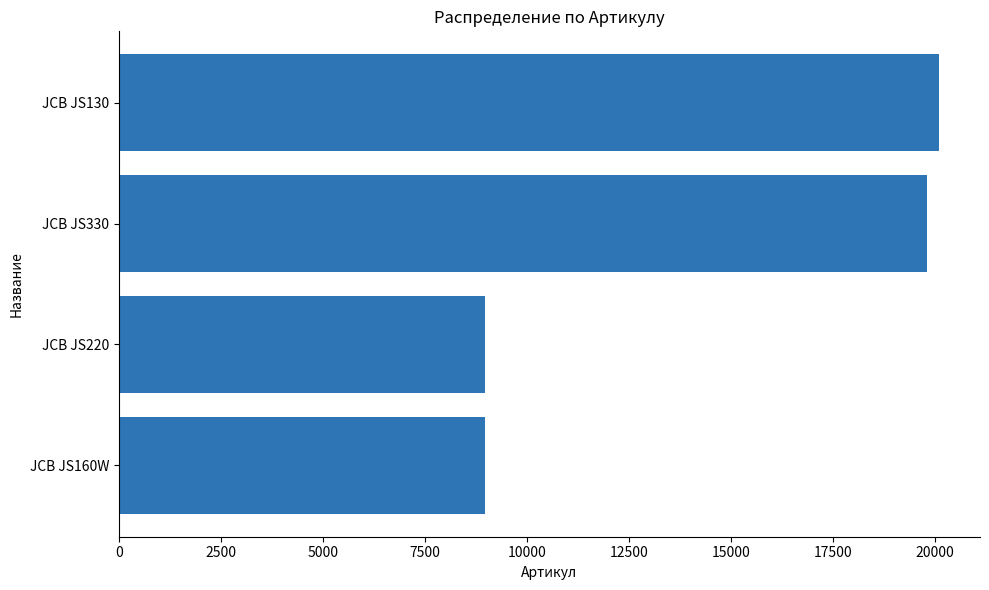

What is the difference between the maximum and minimum values?

11123